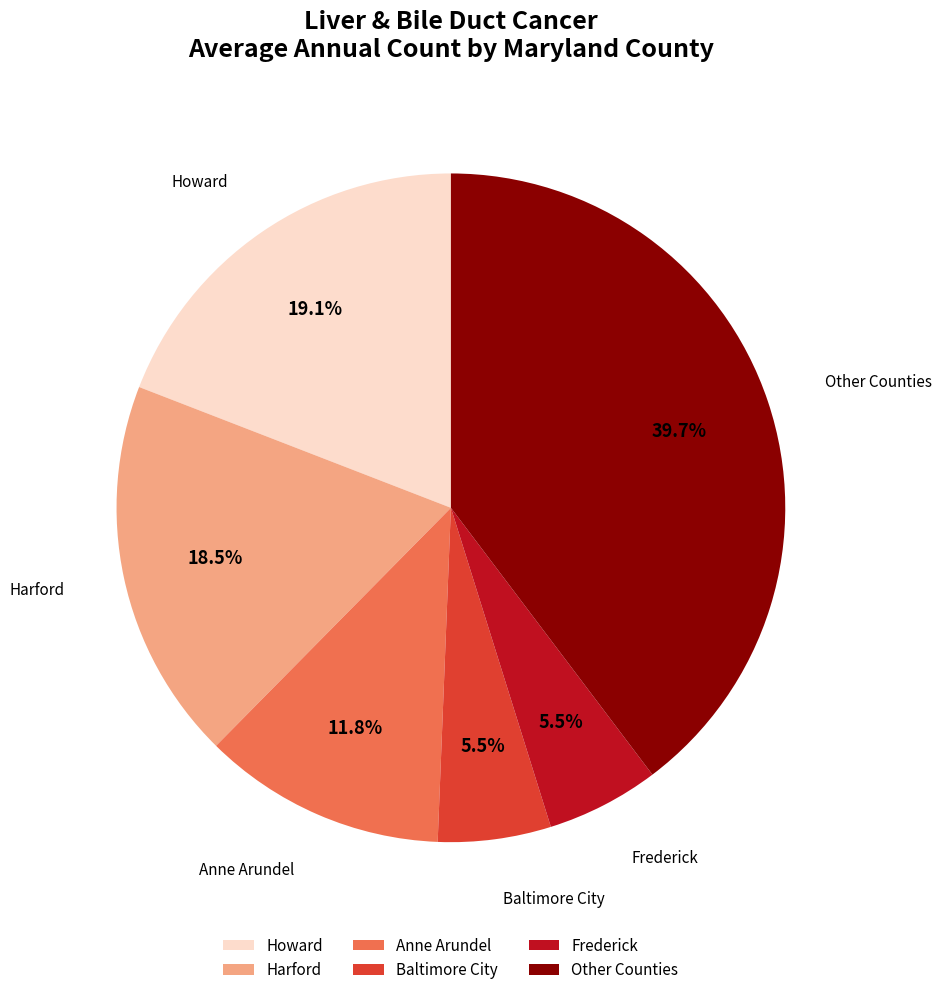

Between Anne Arundel and Baltimore City, which is larger?

Anne Arundel